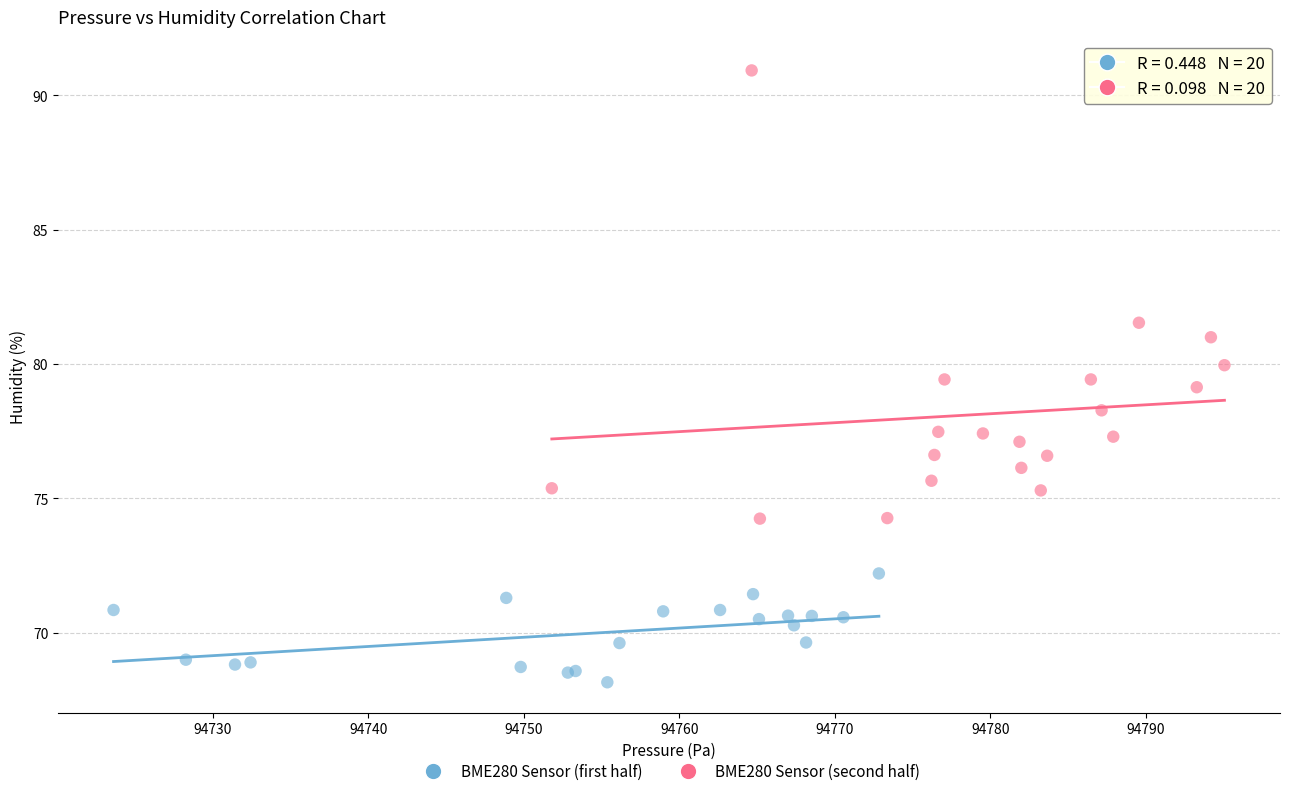

Which series contains the lowest Y value?

BME280 Sensor (first half)